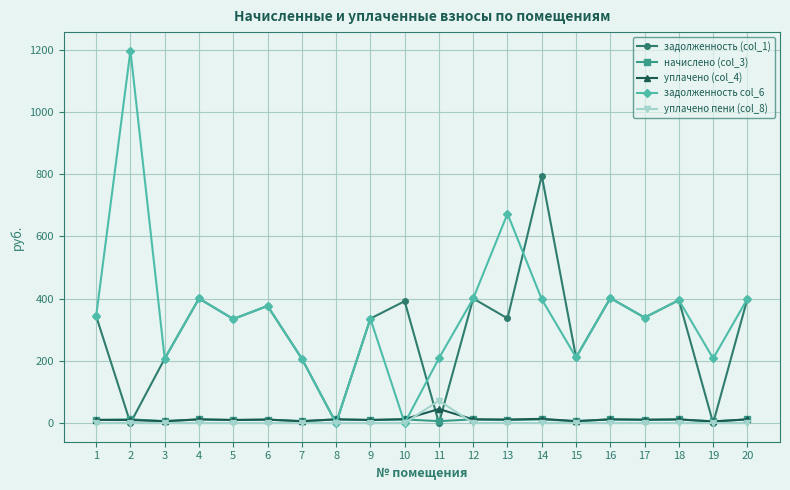

List the series in order of their peak value, lowest first.

начислено (col_3), уплачено (col_4), уплачено пени (col_8), задолженность (col_1), задолженность col_6